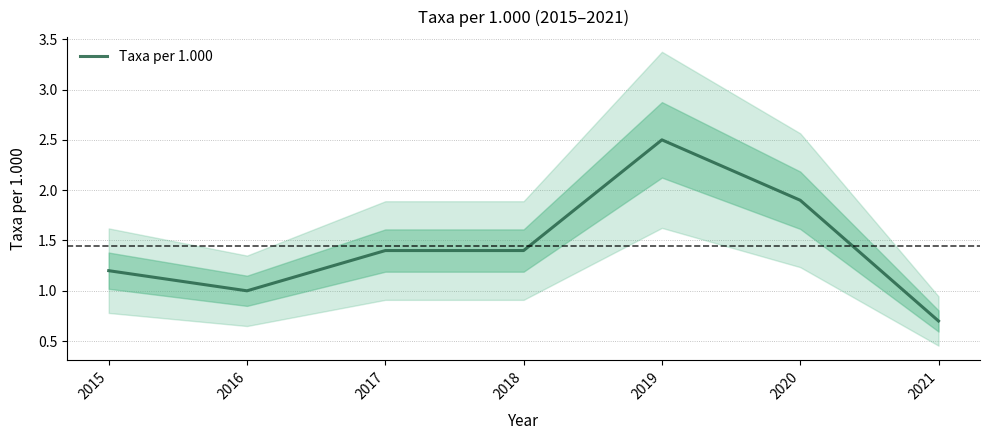

Is it true that the value at 2021 is 0.2?

False